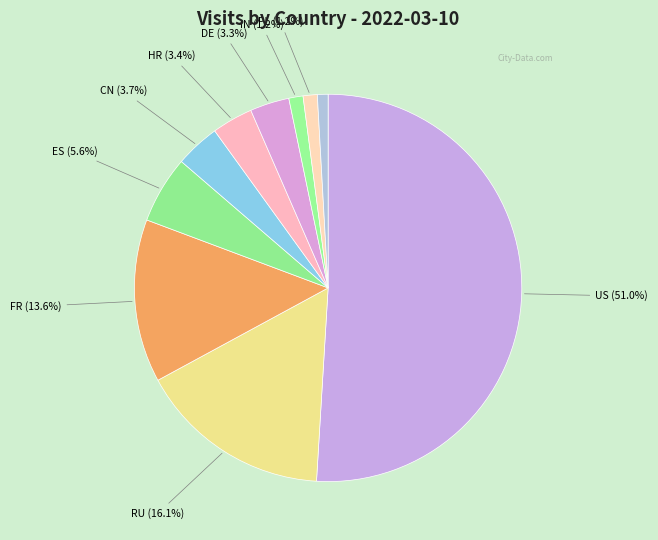

Is there any slice that represents more than half of the pie?

Yes